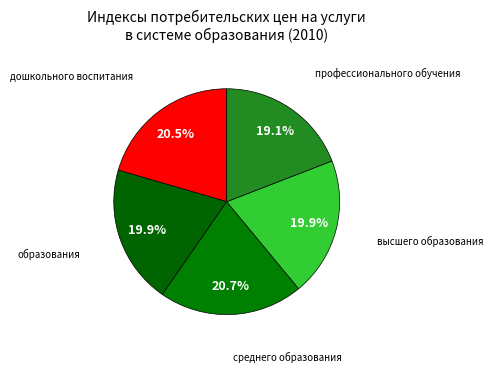

Count the number of slices in the pie.

5